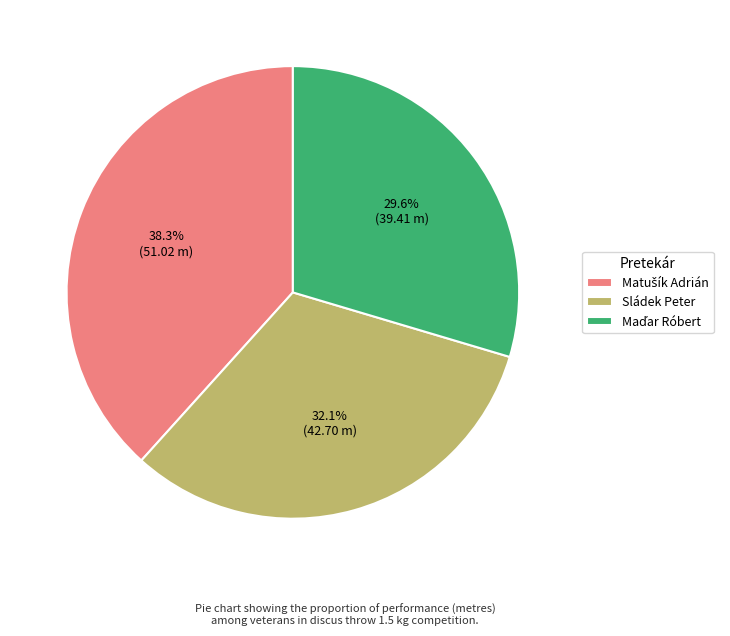

Is there a majority slice in this chart?

No